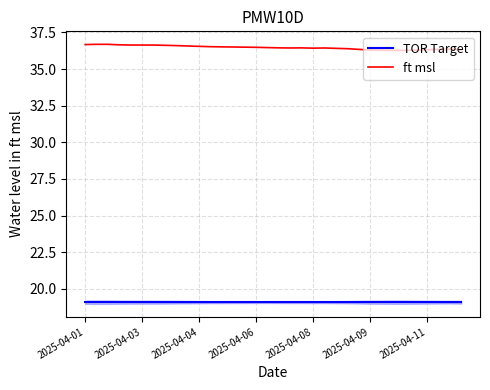

True or false: ft msl and TOR Target intersect in this chart.

False